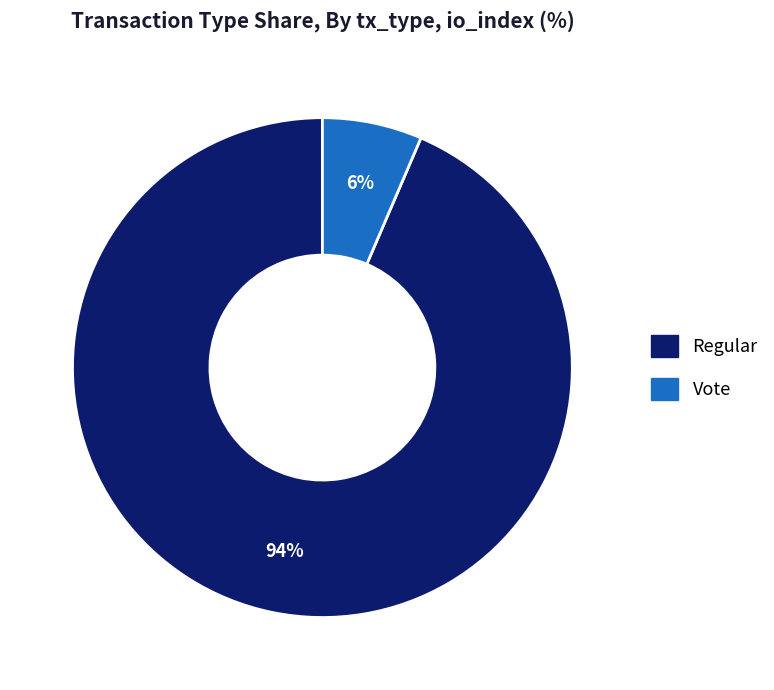

Is it true that Regular is 94% of the pie?

True